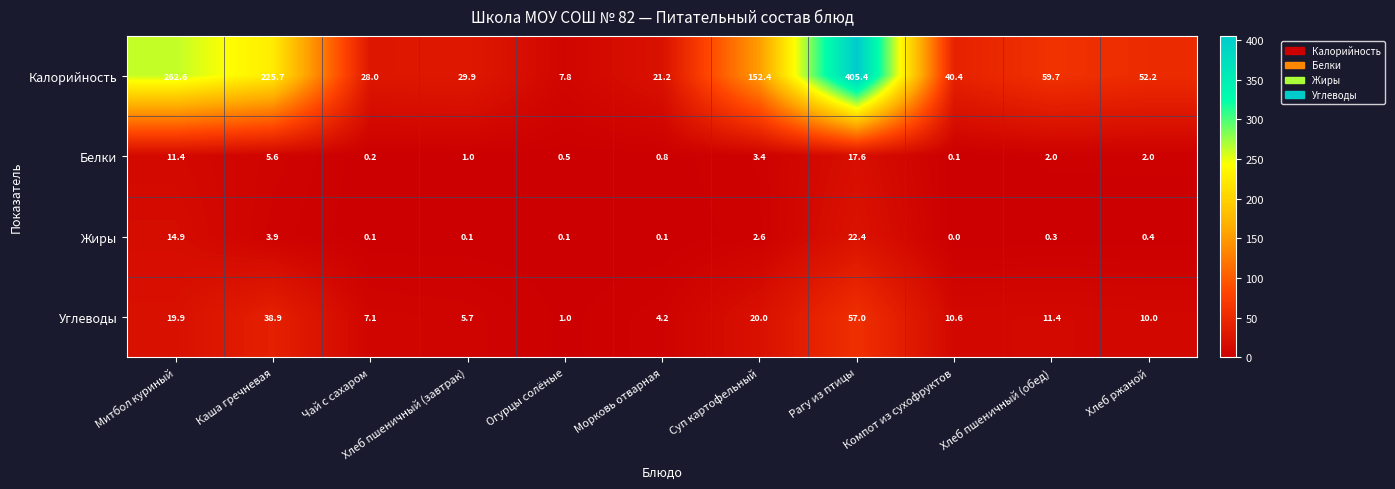

At which category is the sum across all series the highest?

Рагу из птицы